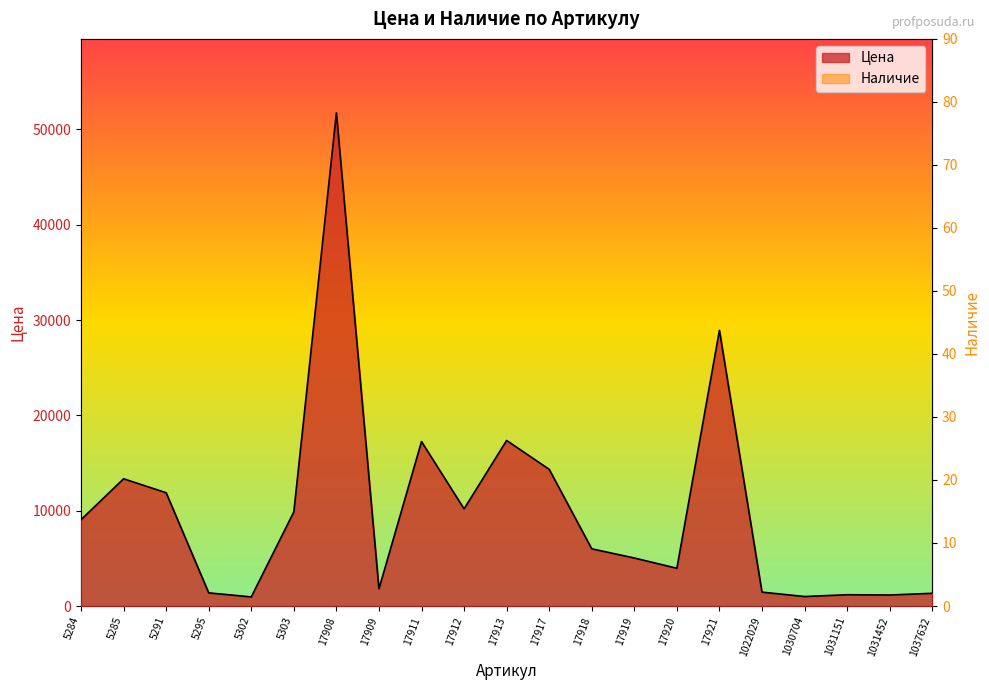

What are all the series names shown in the legend?

Цена, Наличие